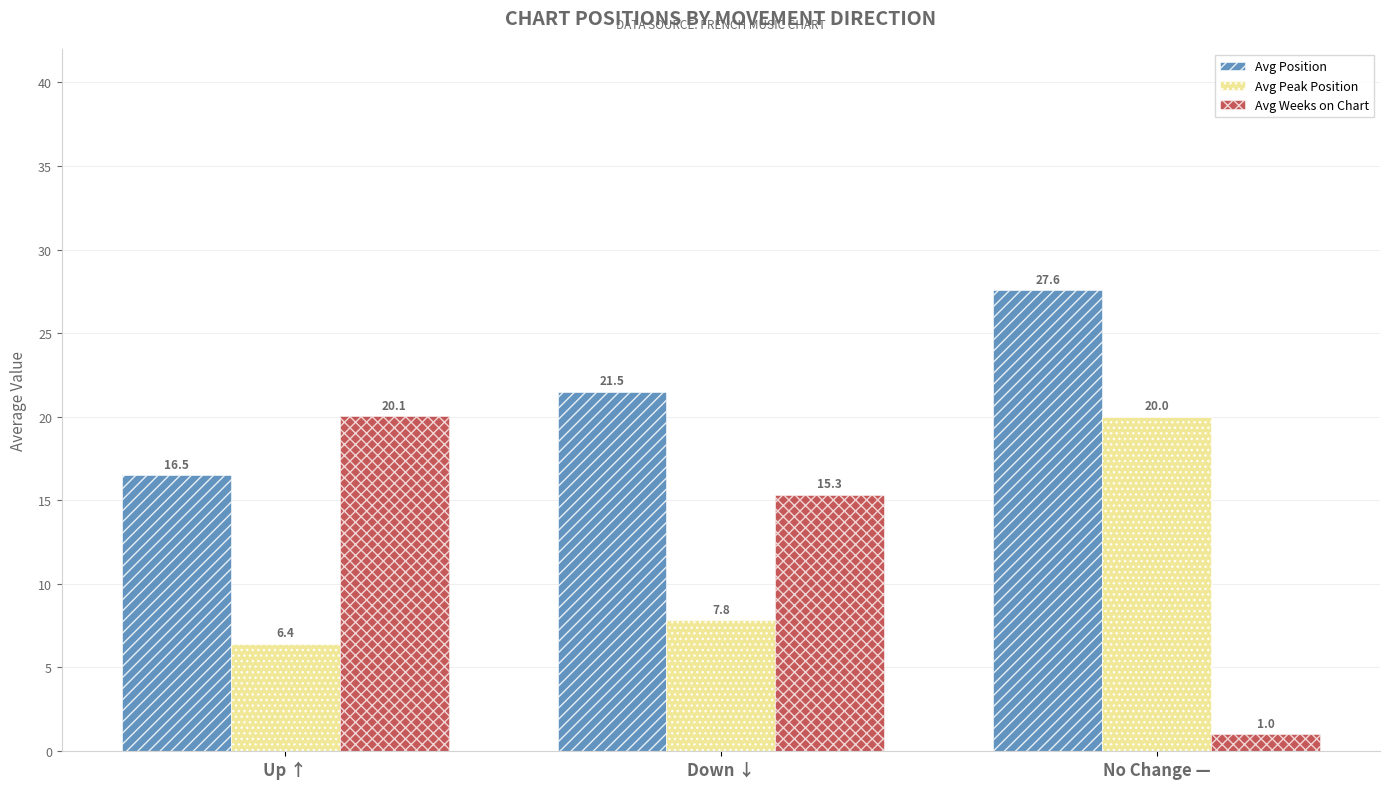

Reading left to right, transcribe all the data shown in this chart.

Avg Position: 16.5	21.5	27.6
Avg Peak Position: 6.4	7.8	20.0
Avg Weeks on Chart: 20.1	15.3	1.0